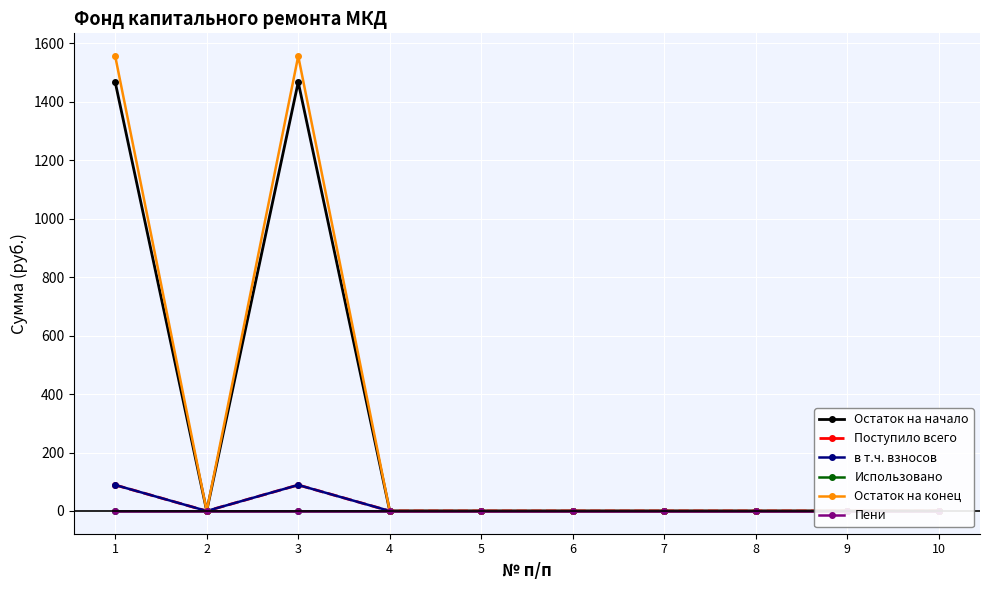

True or false: в т.ч. взносов and Остаток на конец intersect in this chart.

False